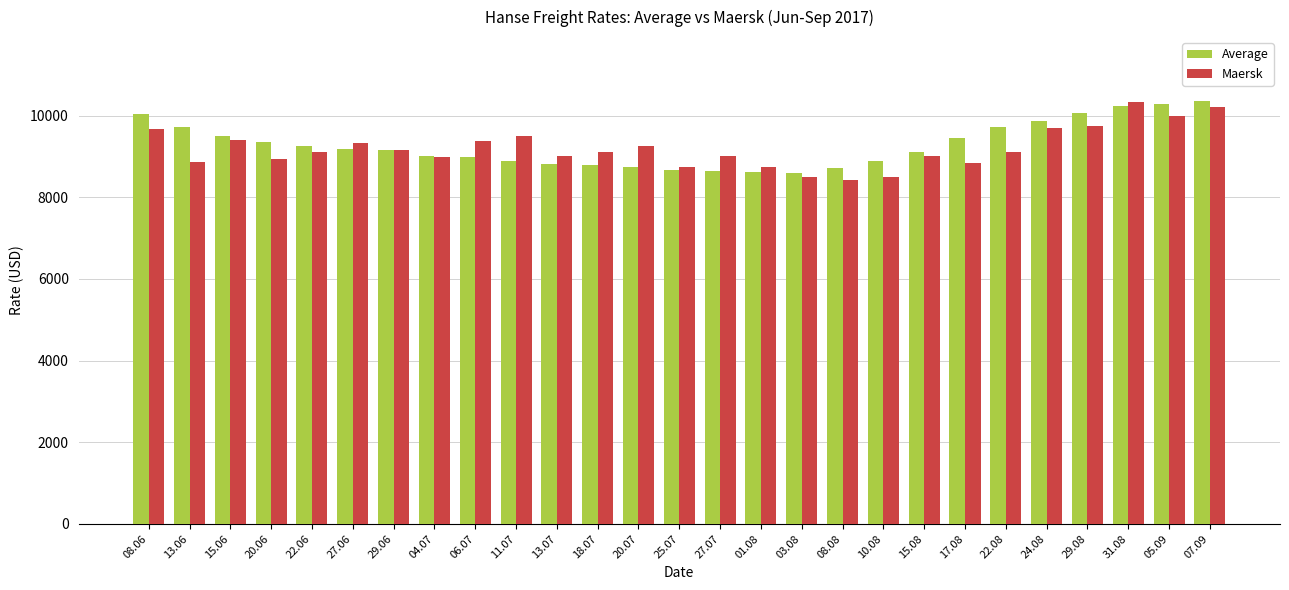

What is the maximum value shown in the chart?

10368